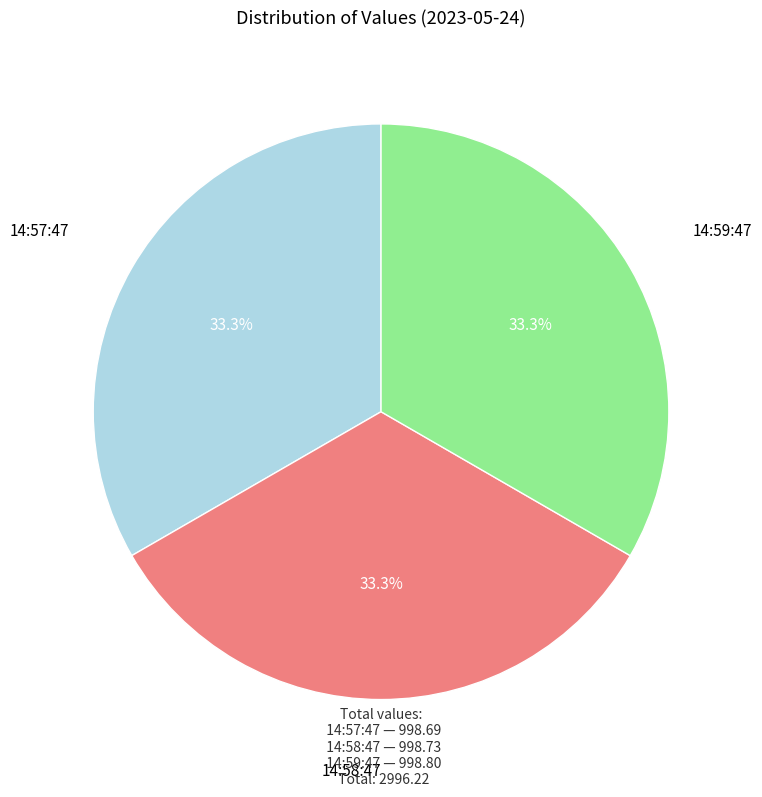

Is there a majority slice in this chart?

No